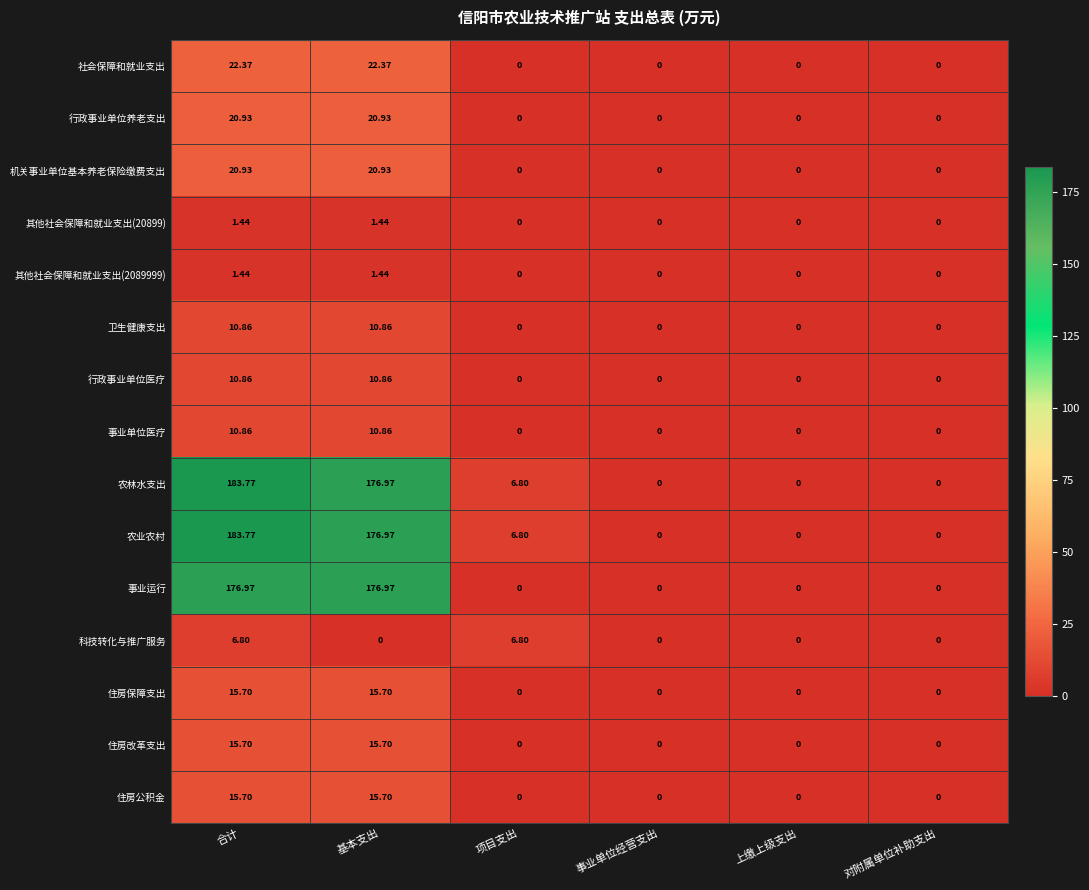

Is the value of 行政事业单位医疗 at 基本支出 greater than the value of 其他社会保障和就业支出(20899) at 合计?

Yes